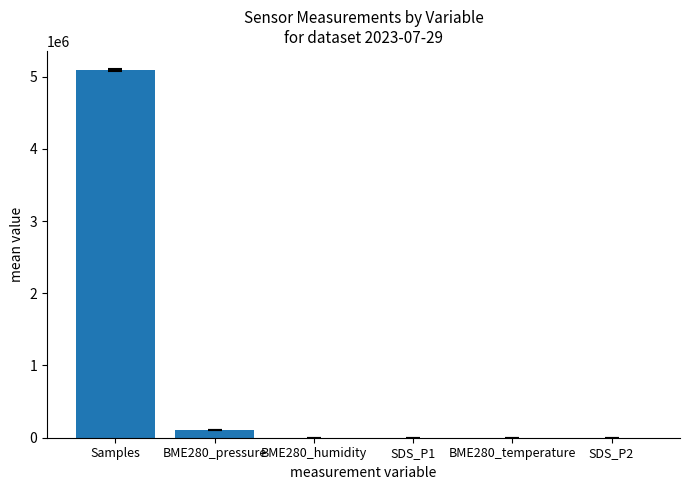

Which category has the highest value across all series?

Samples